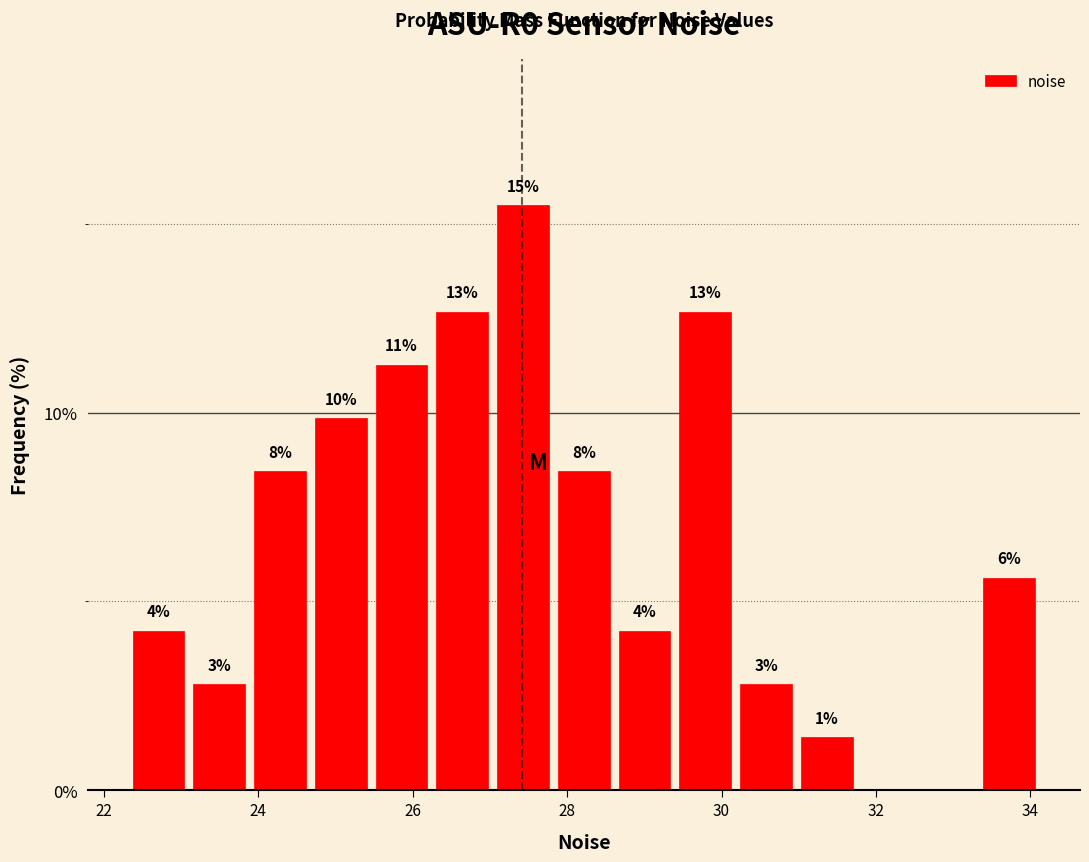

Read against the x-axis, roughly where is the centre of the tallest bar?

27.4